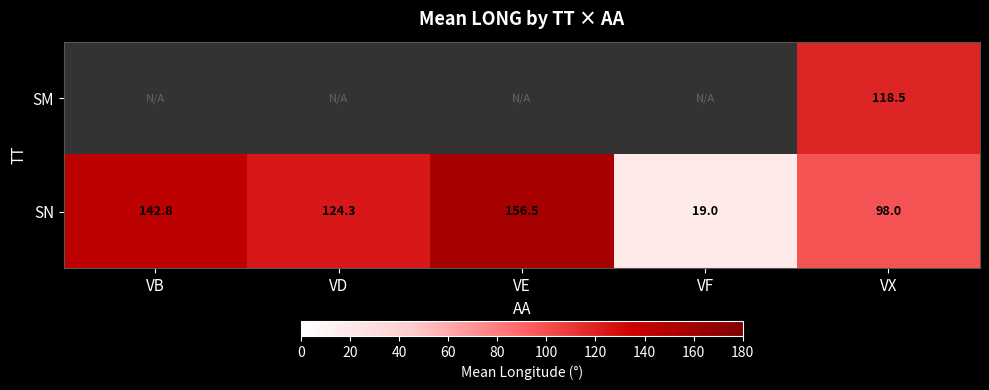

Is it true that SN equals 30.1 at VX?

False